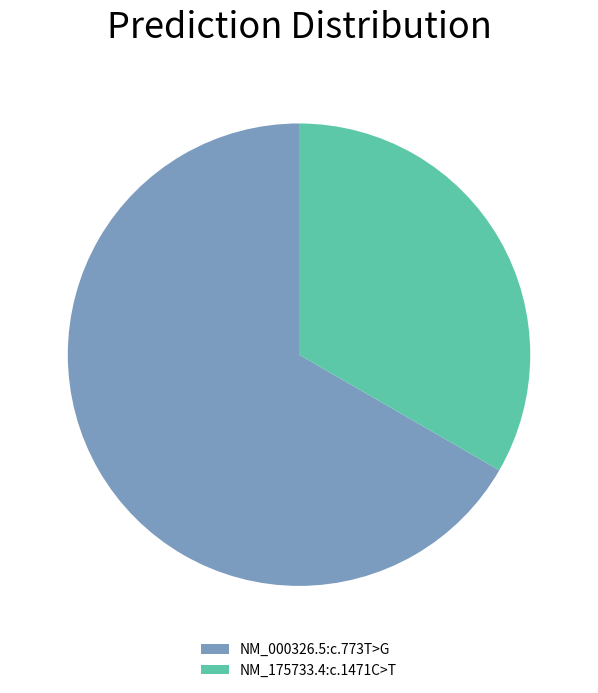

Rank the categories by value from lowest to highest.

NM_175733.4:c.1471C>T, NM_000326.5:c.773T>G